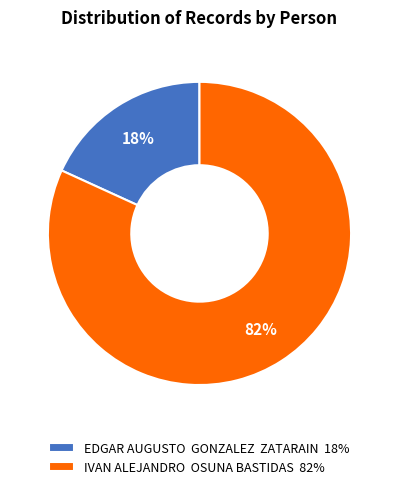

To the nearest percent, what is the difference between the largest and smallest slice percentages?

64%